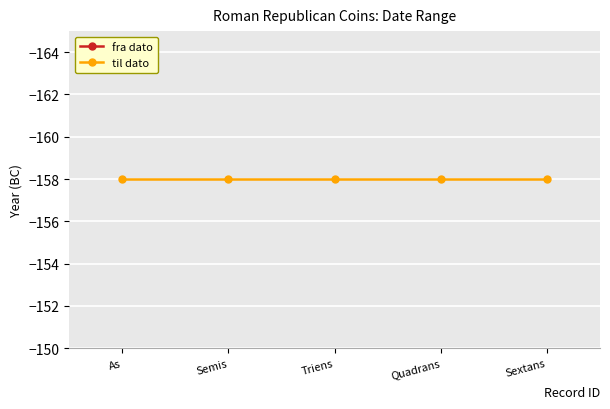

How many lines are shown in the chart?

2